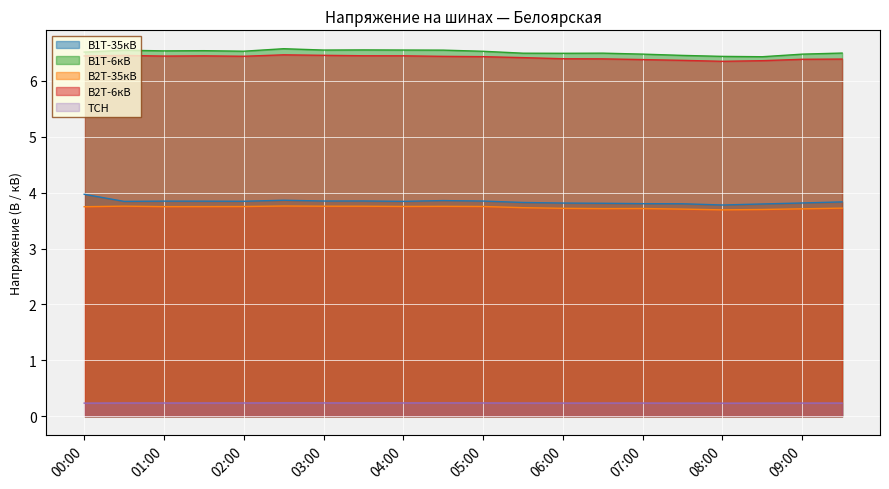

True or false: В1Т-35кВ has more than 0 points higher than both neighbors.

True